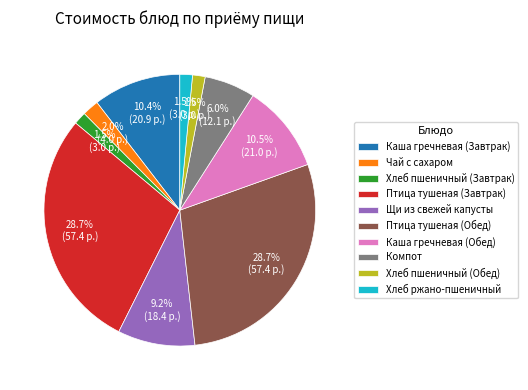

What is the total percentage of Щи из свежей капусты and Хлеб пшеничный (Обед)?

10.7%